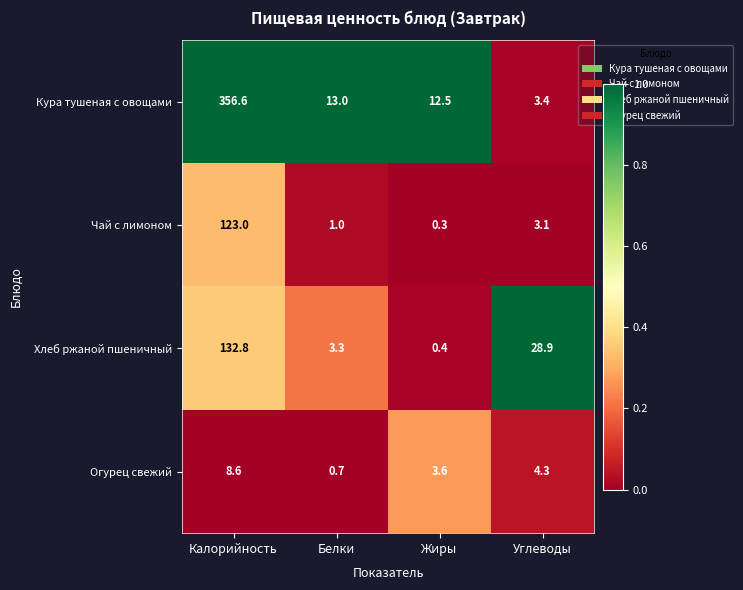

At Жиры, list the series in order from largest to smallest.

Кура тушеная с овощами, Огурец свежий, Хлеб ржаной пшеничный, Чай с лимоном